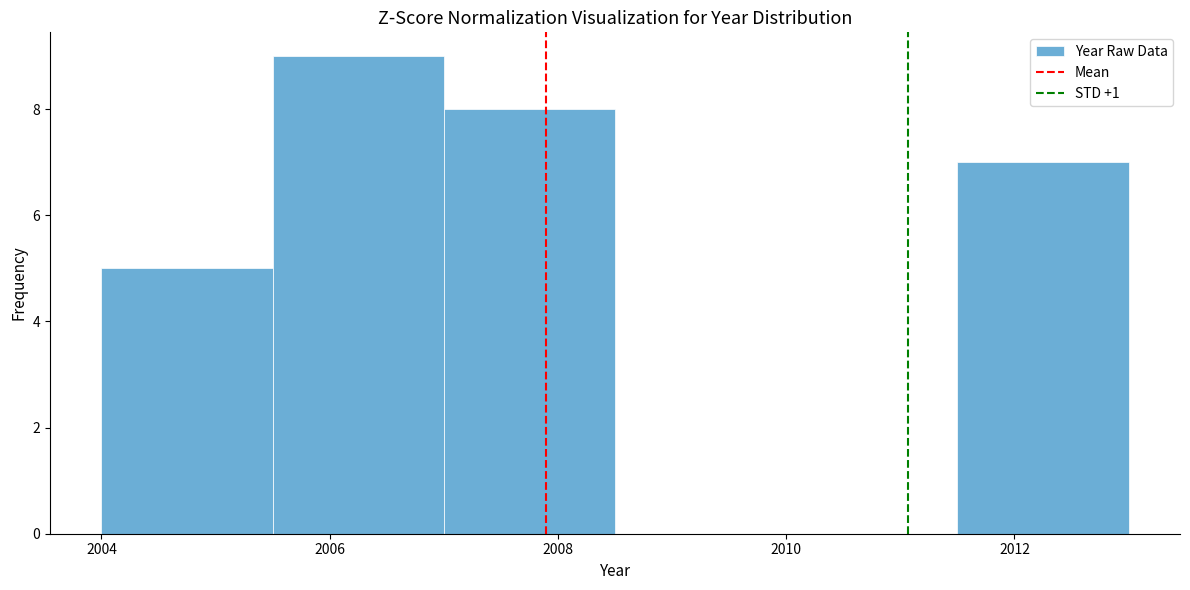

Which range on the x-axis has the tallest bar?

2005.5 to 2007.0